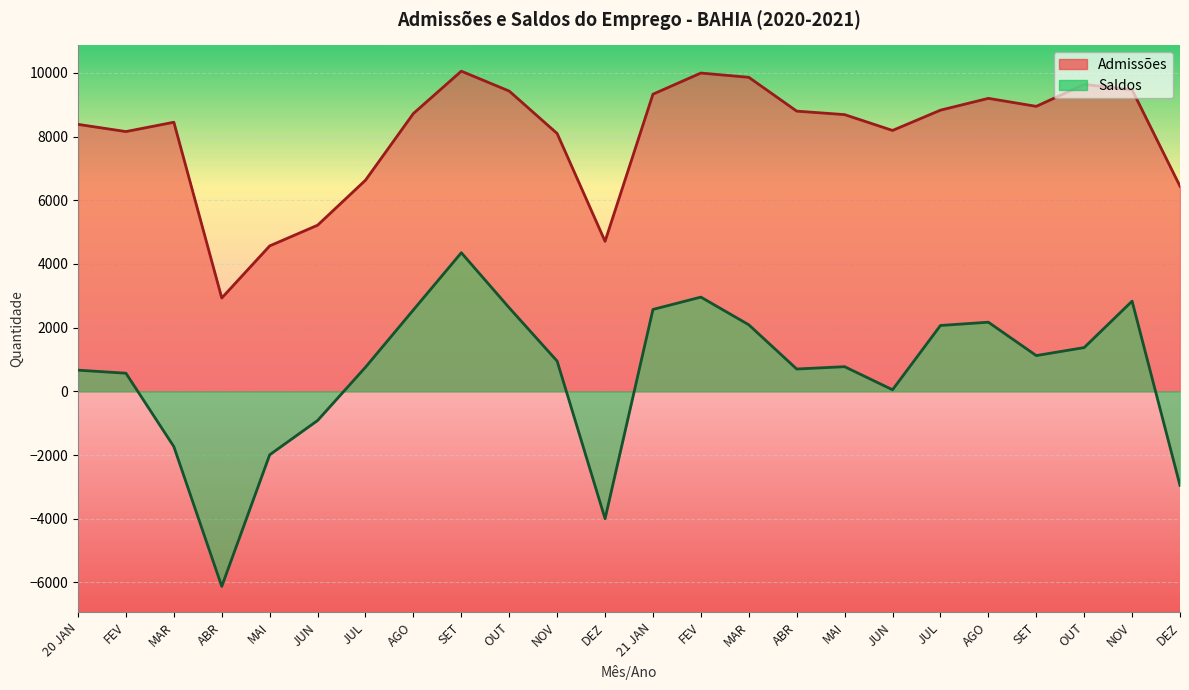

Which series has the largest total across all categories?

Admissões